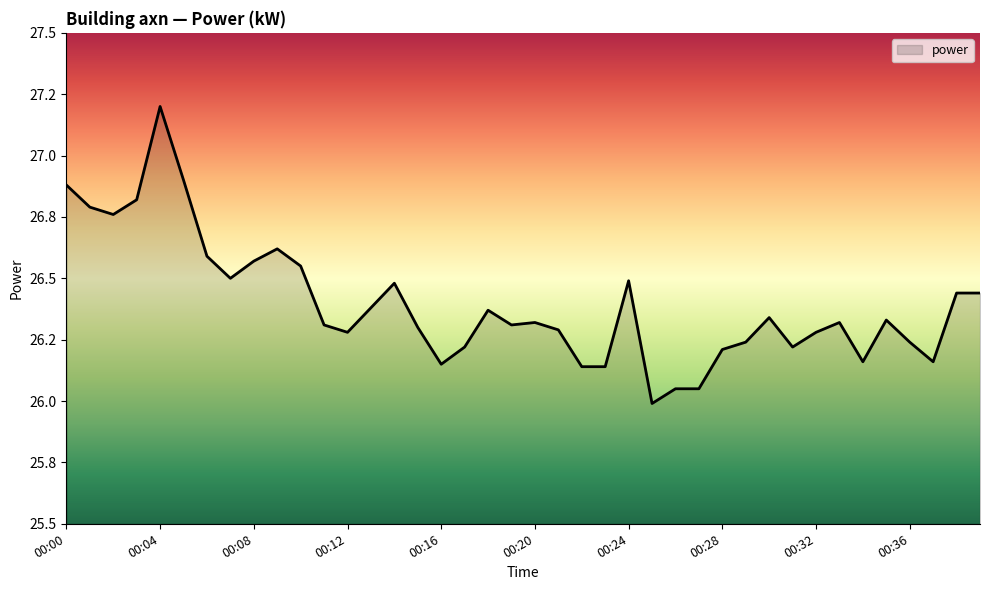

Does the chart display data point markers on the line(s)?

No